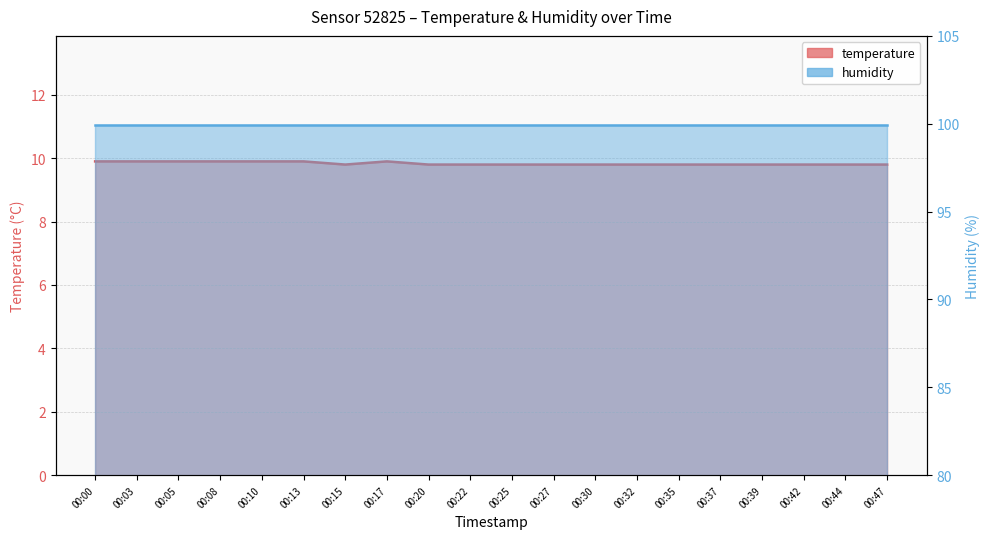

Rank the categories by value from highest to lowest.

00:00, 00:03, 00:05, 00:08, 00:10, 00:13, 00:17, 00:15, 00:20, 00:22, 00:25, 00:27, 00:30, 00:32, 00:35, 00:37, 00:39, 00:42, 00:44, 00:47